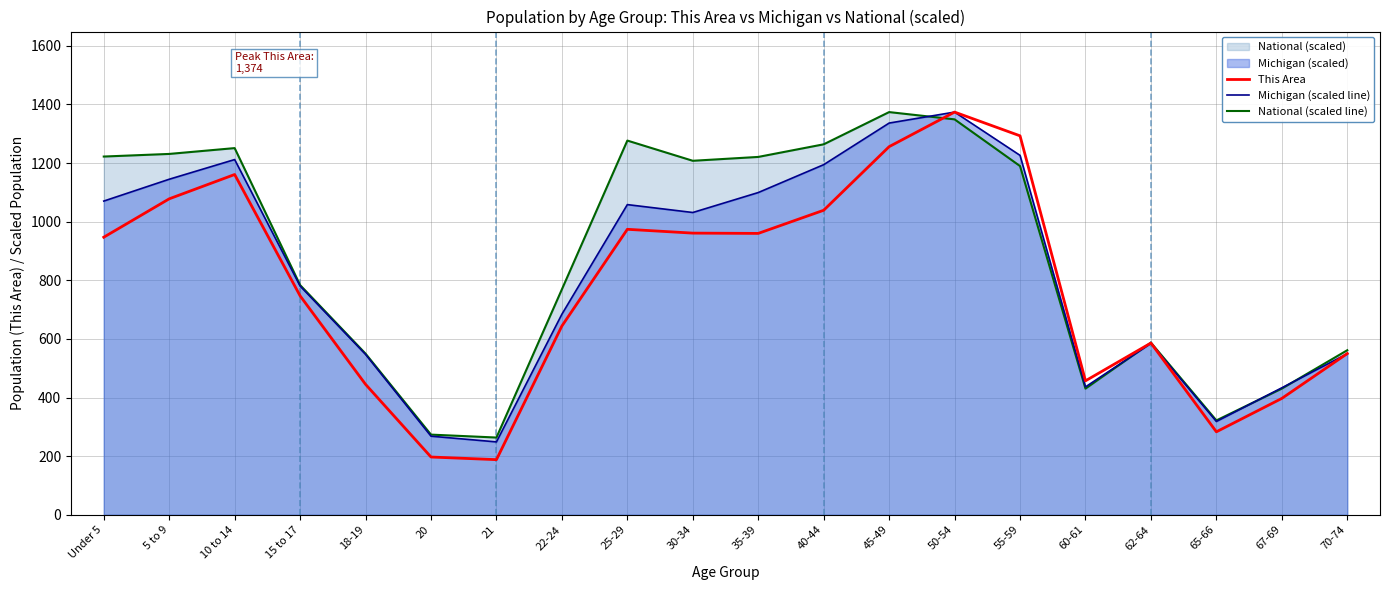

Reading right to left, list all the values displayed in this chart.

This Area: 70-74=550.0	67-69=397.0	65-66=283.0	62-64=586.0	60-61=457.0	55-59=1293.0	50-54=1374.0	45-49=1256.0	40-44=1039.0	35-39=960.0	30-34=961.0	25-29=974.0	22-24=644.0	21=188.0	20=197.0	18-19=445.0	15 to 17=747.0	10 to 14=1161.0	5 to 9=1078.0	Under 5=947.0
Michigan (scaled line): 70-74=549.4	67-69=433.2	65-66=318.3	62-64=584.7	60-61=436.3	55-59=1226.3	50-54=1374.0	45-49=1336.5	40-44=1194.6	35-39=1099.4	30-34=1031.4	25-29=1058.3	22-24=684.3	21=248.6	20=268.1	18-19=547.2	15 to 17=780.4	10 to 14=1212.0	5 to 9=1144.8	Under 5=1070.3
National (scaled line): 70-74=561.4	67-69=430.5	65-66=321.9	62-64=587.2	60-61=430.4	55-59=1189.8	50-54=1349.2	45-49=1374.0	40-44=1264.0	35-39=1221.0	30-34=1207.8	25-29=1276.8	22-24=769.2	21=263.5	20=273.4	18-19=549.8	15 to 17=783.8	10 to 14=1251.1	5 to 9=1231.2	Under 5=1222.3